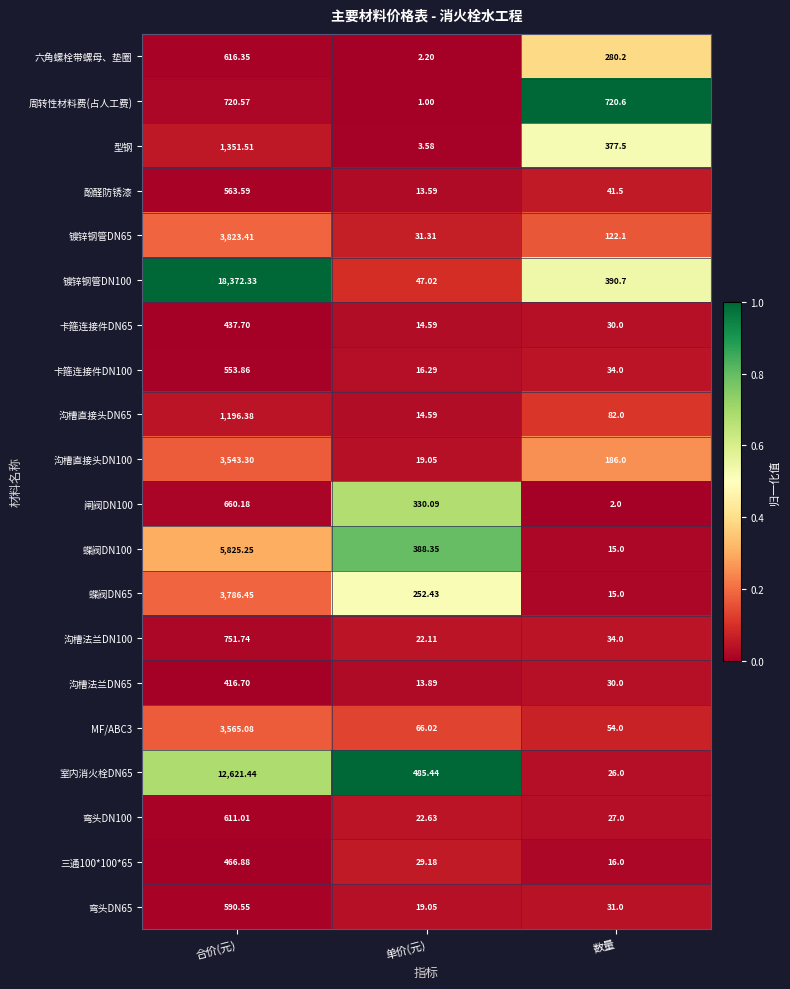

Rank the series at 合价(元) from lowest to highest value.

沟槽法兰DN65, 卡箍连接件DN65, 三通100*100*65, 卡箍连接件DN100, 酚醛防锈漆, 弯头DN65, 弯头DN100, 六角螺栓带螺母、垫圈, 闸阀DN100, 周转性材料费(占人工费), 沟槽法兰DN100, 沟槽直接头DN65, 型钢, 沟槽直接头DN100, MF/ABC3, 蝶阀DN65, 镀锌钢管DN65, 蝶阀DN100, 室内消火栓DN65, 镀锌钢管DN100